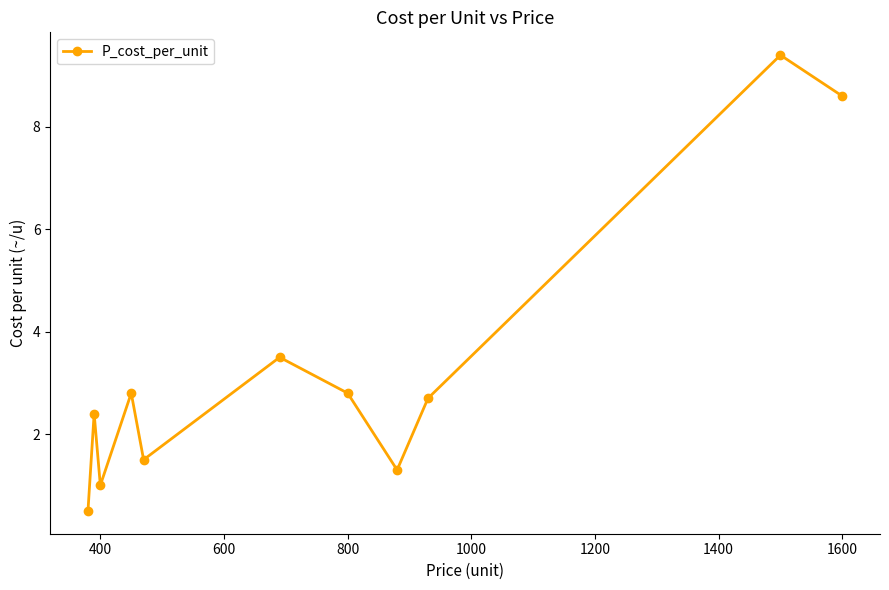

True or false: the data has more than 2 interior local peaks.

True